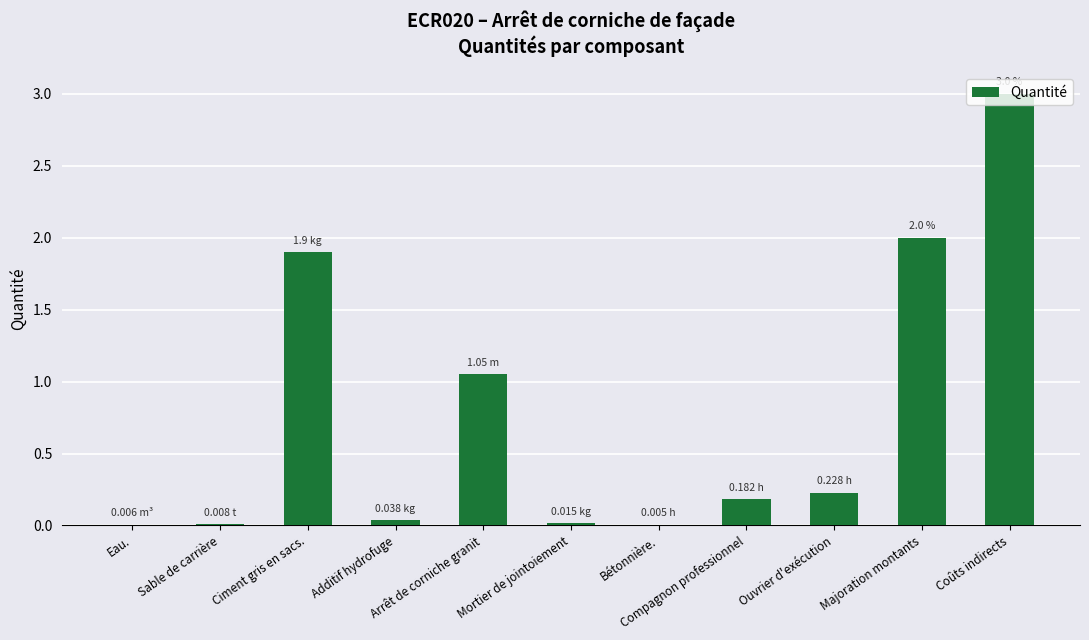

What is the sum of all values?

8.4